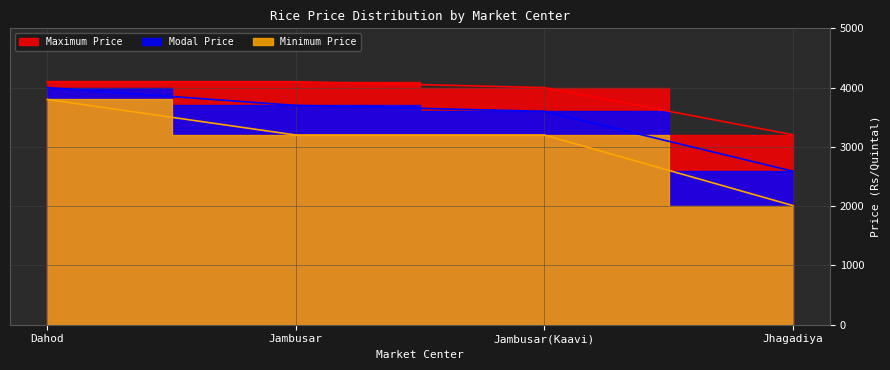

Between Dahod and Jambusar, which is larger?

Dahod